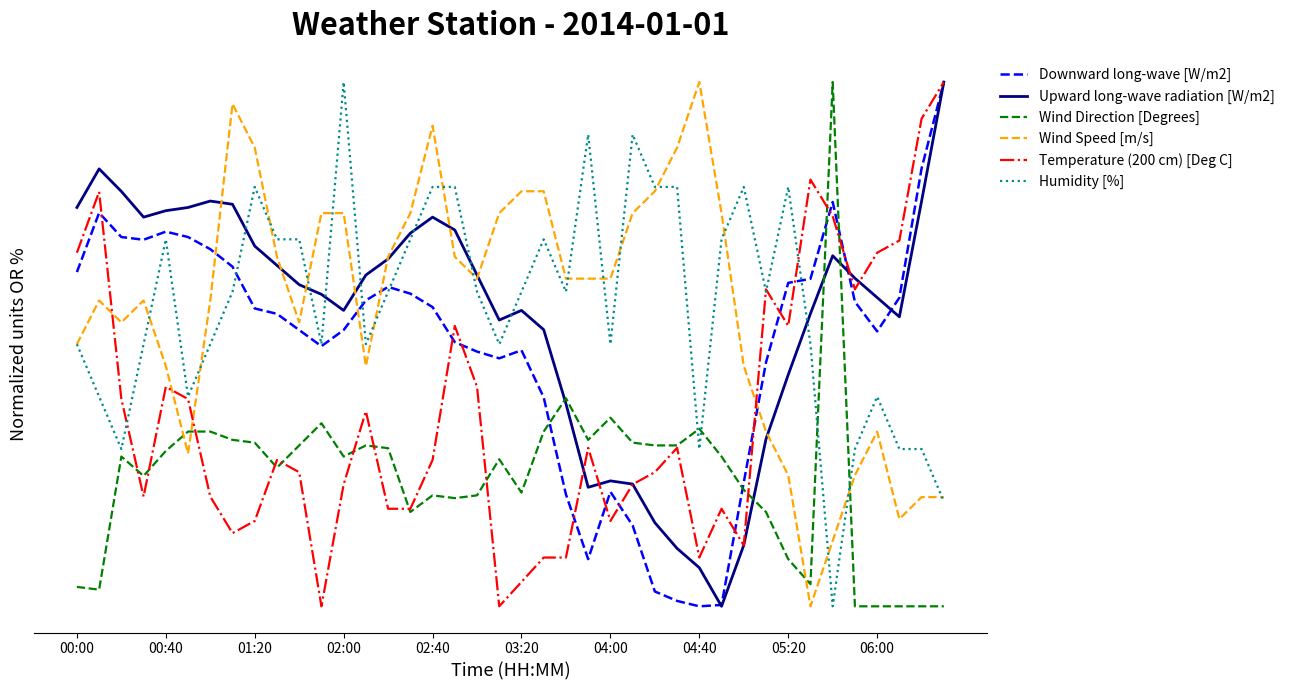

How many interior local peaks does the Wind Direction [Degrees] series have?

9